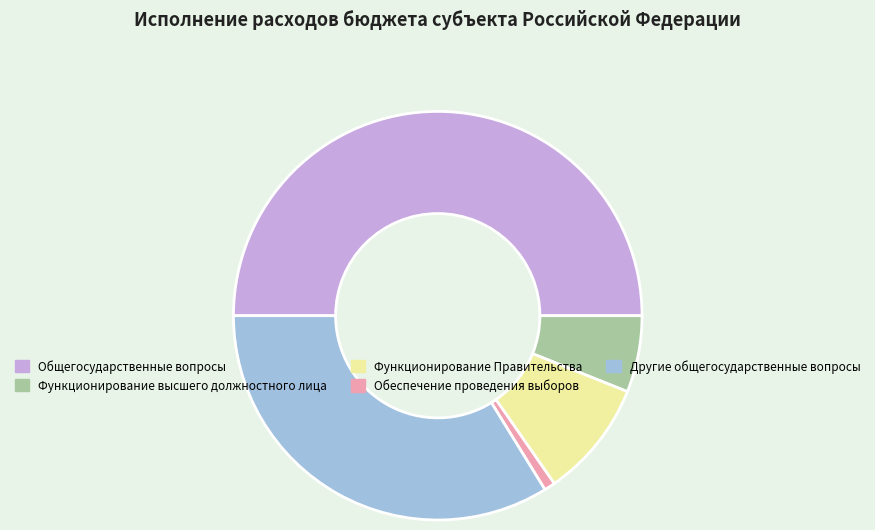

Rank the categories by value from lowest to highest.

Обеспечение проведения выборов, Функционирование высшего должностного лица, Функционирование Правительства, Другие общегосударственные вопросы, Общегосударственные вопросы